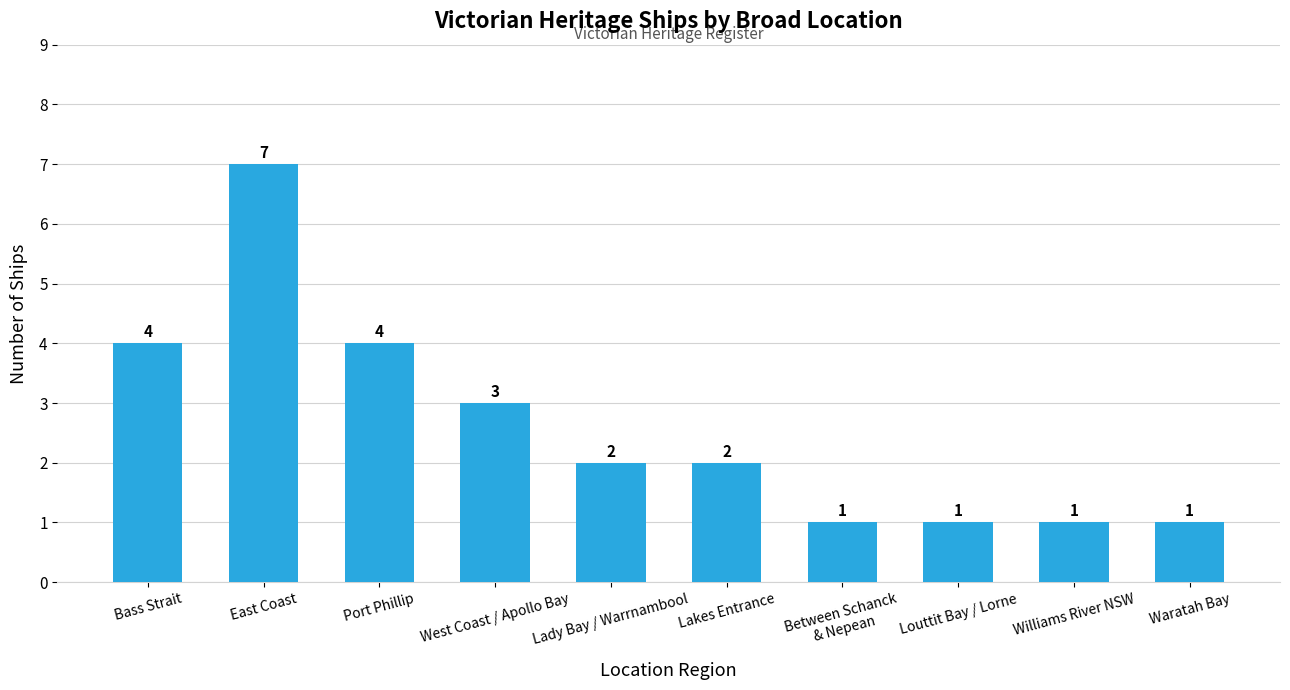

Reading left to right, transcribe all the data shown in this chart.

4	7	4	3	2	2	1	1	1	1